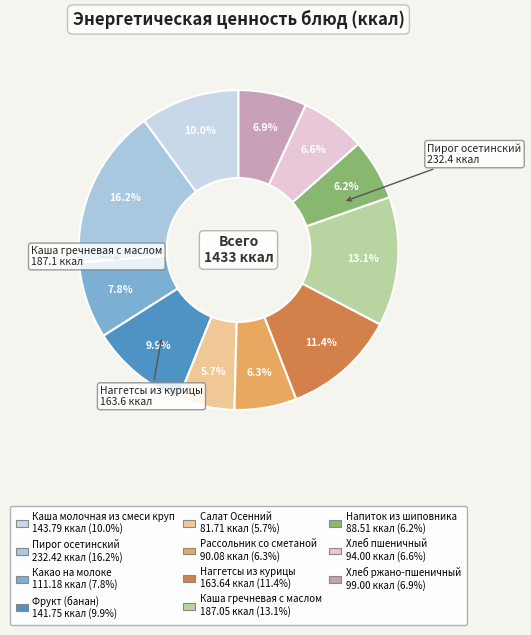

Count the number of slices in the pie.

11